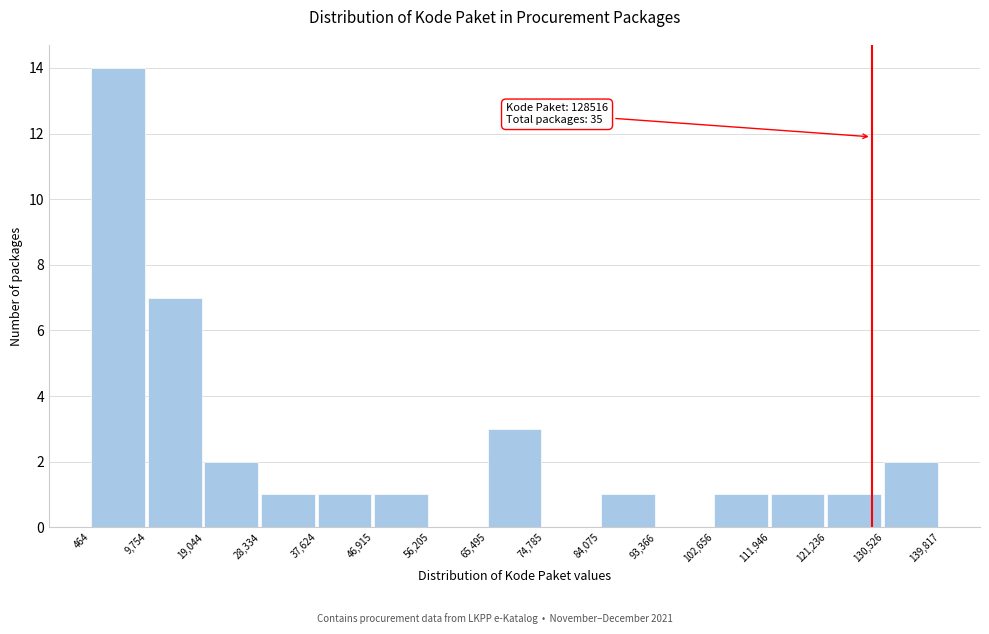

Over which range of the x-axis is the bar tallest?

464 to 9,754